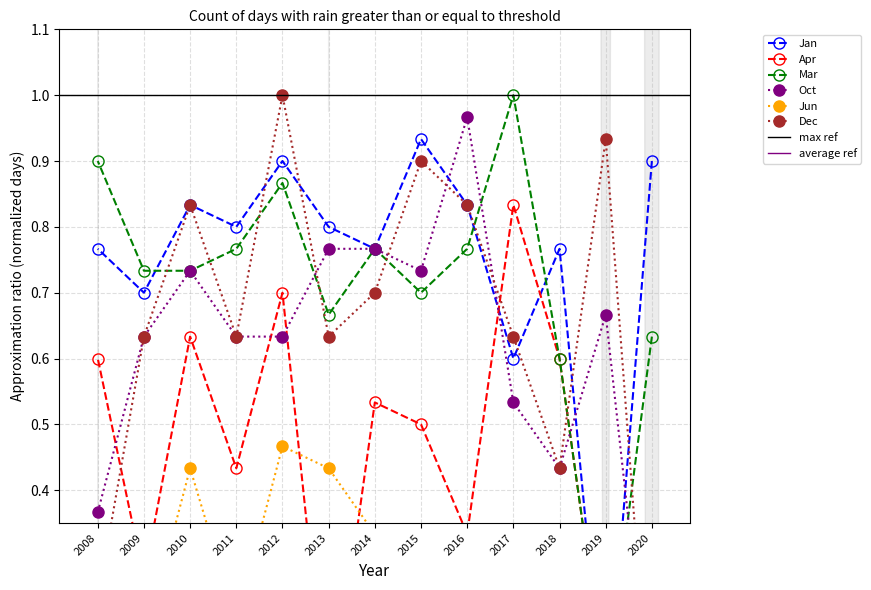

The value of Dec at 2009 is 0.6. True or false?

True